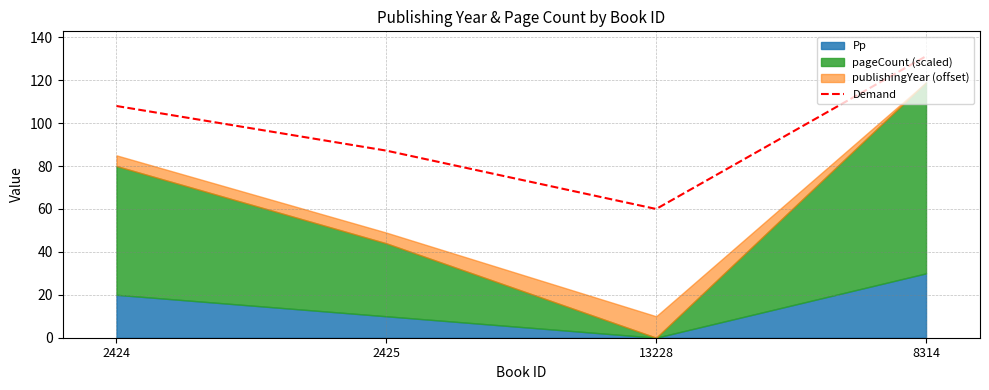

What is the change in value from 2425 to 13228?

-27.2